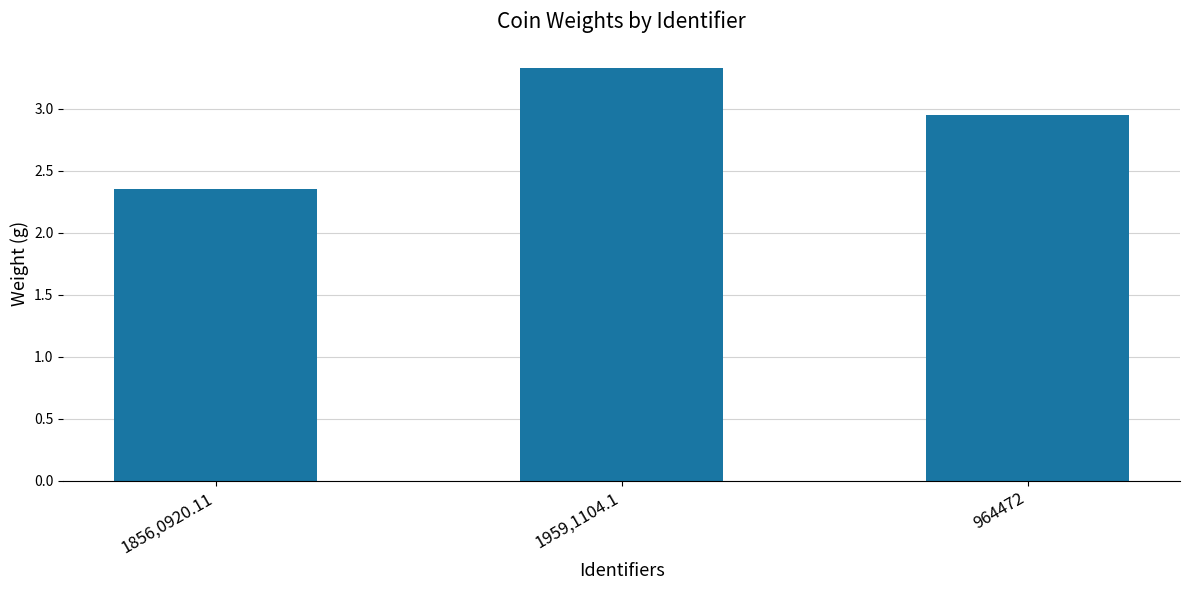

Rank the categories by value from highest to lowest.

1959,1104.1, 964472, 1856,0920.11